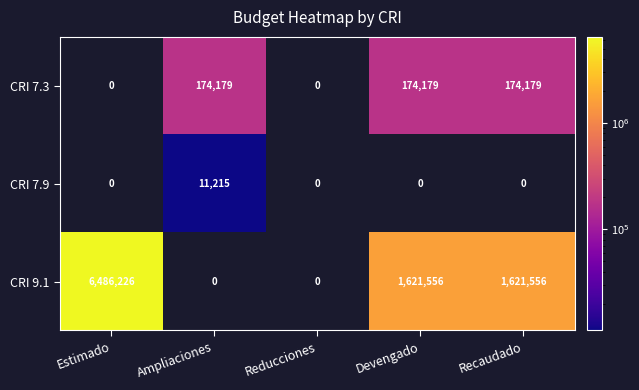

At which category does the chart reach its peak across all series?

Estimado